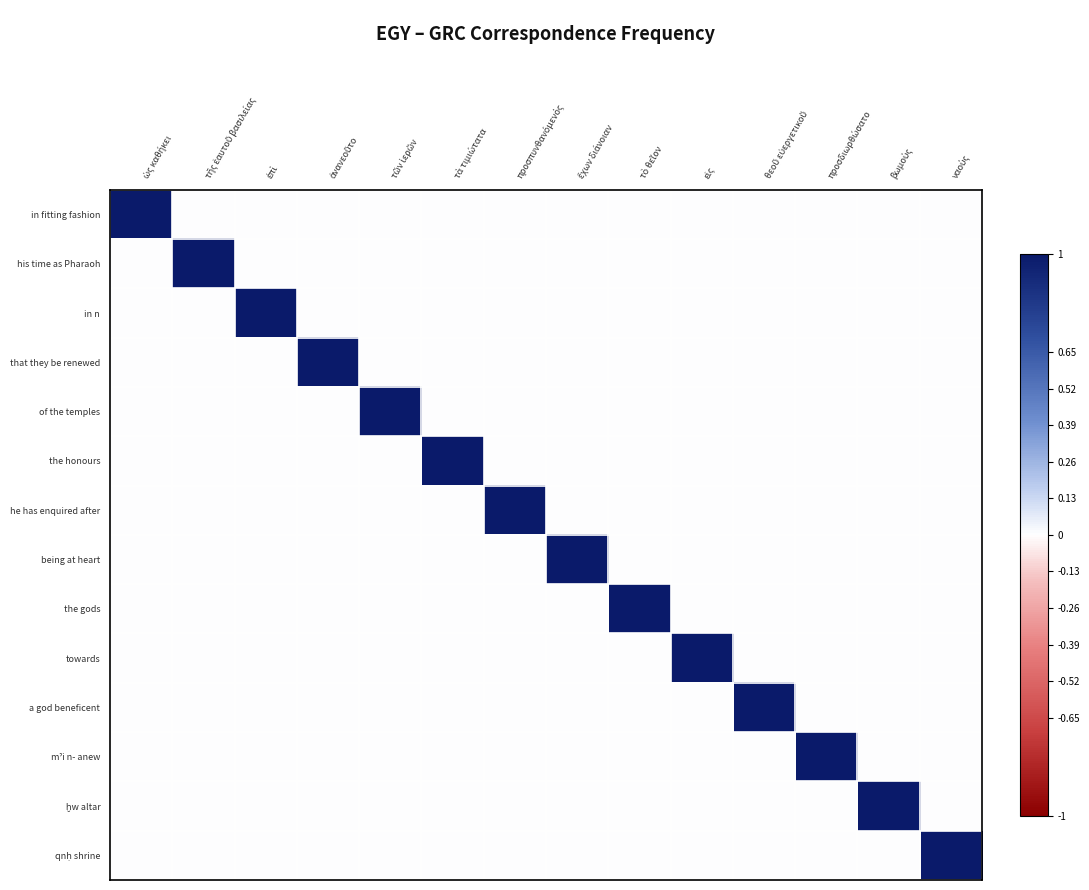

Rank the series at εἰς from highest to lowest value.

towards, in fitting fashion, his time as Pharaoh, in n, that they be renewed, of the temples, the honours, he has enquired after, being at heart, the gods, a god beneficent, mˀi n- anew, ḫw altar, qnḥ shrine